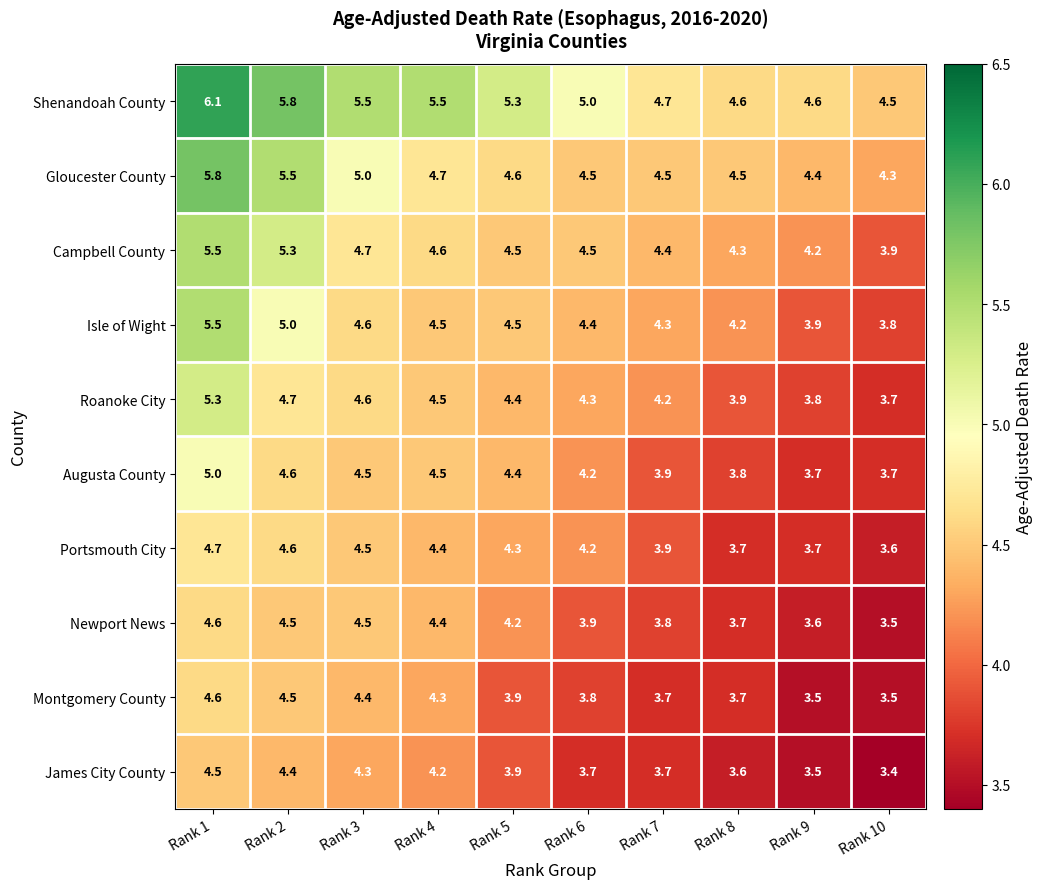

The Augusta County series shows 5.1 at Rank 8. True or false?

False